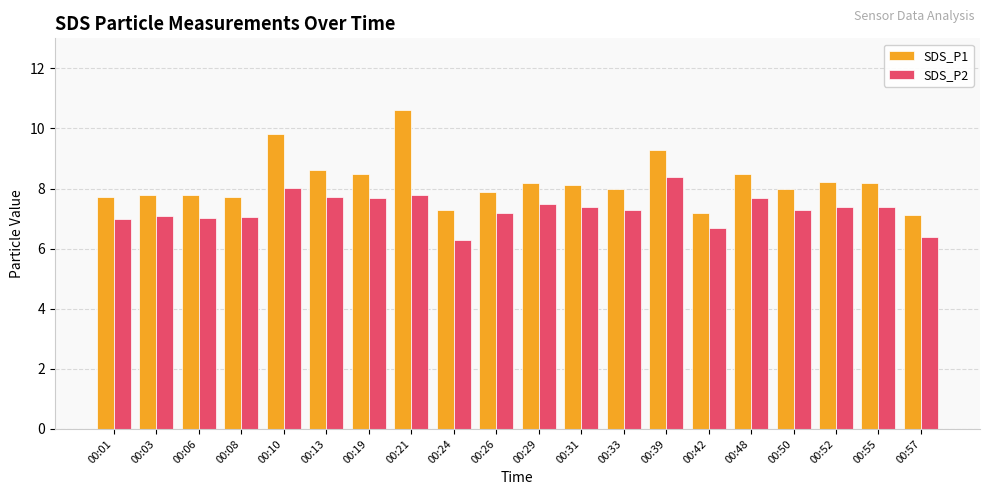

Is it true that SDS_P1 equals 7.7 at 00:01?

True